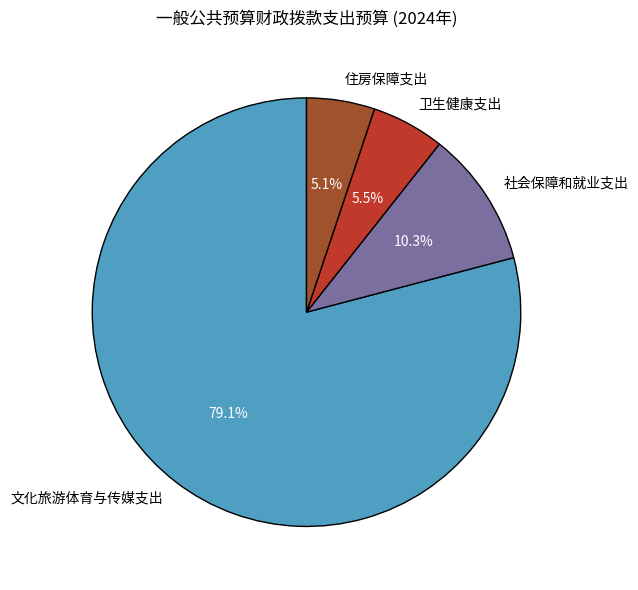

How many slices are in this pie chart?

4